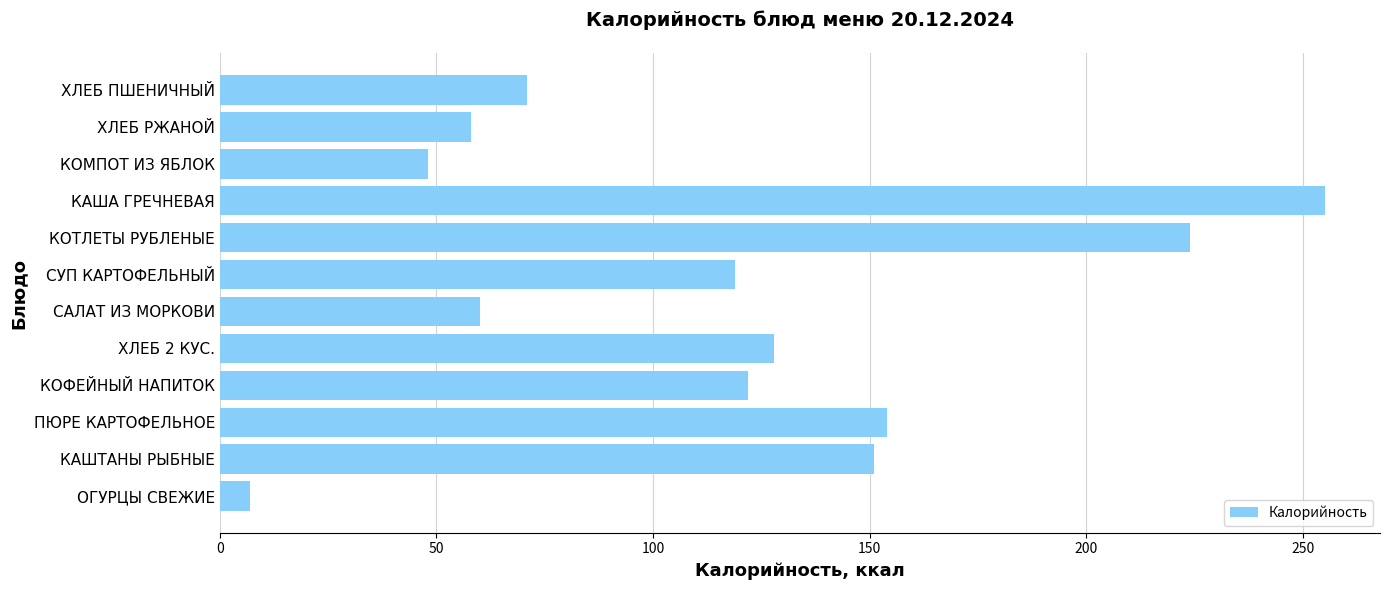

Is it true that the value at ХЛЕБ РЖАНОЙ is 58?

True